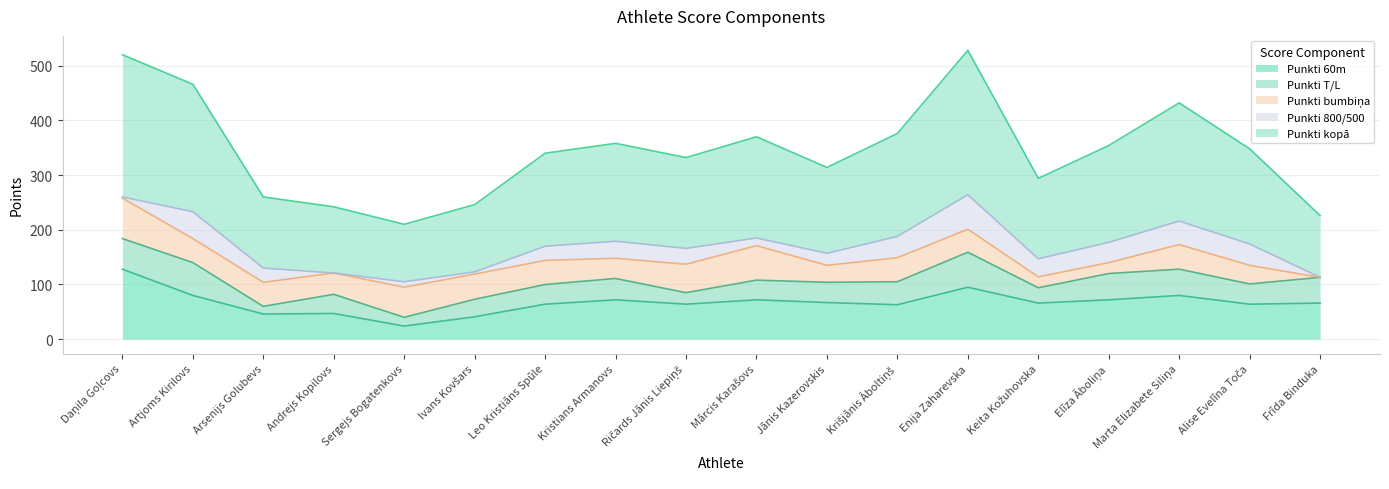

True or false: Punkti bumbiņa has more than 2 interior local peaks.

True